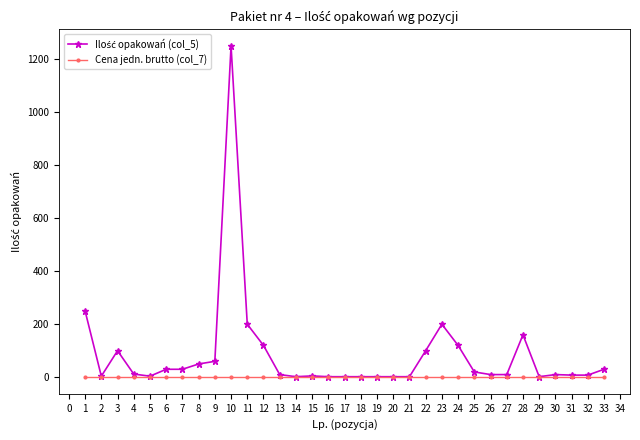

Rank the series by their average value, from lowest to highest.

Cena jedn. brutto (col_7), Ilość opakowań (col_5)